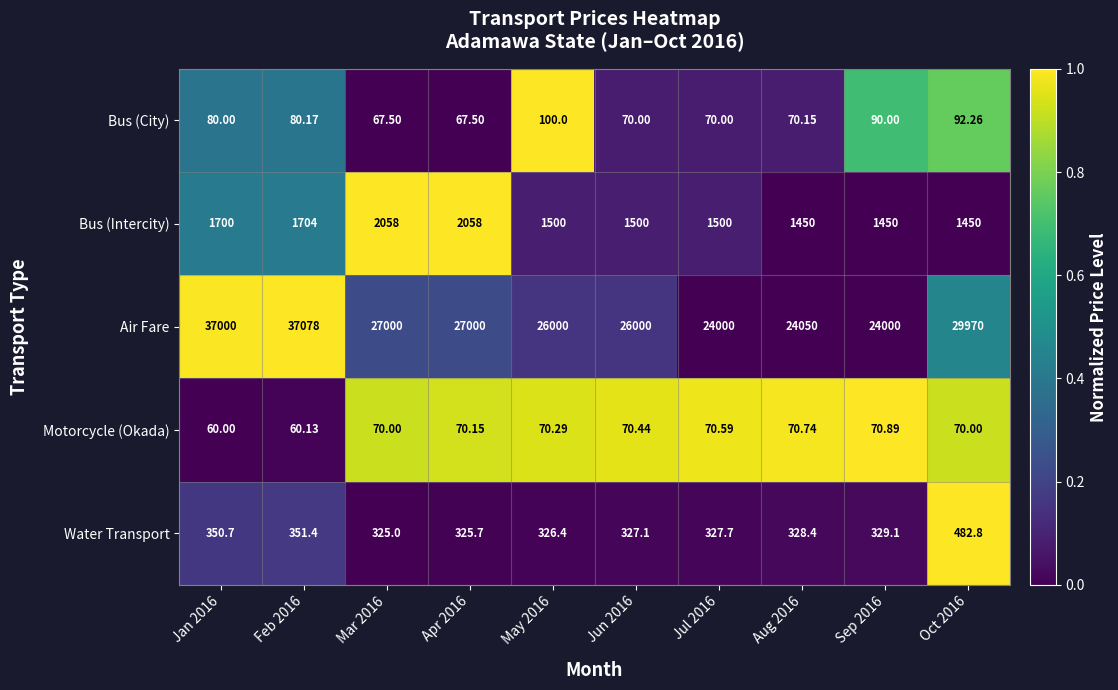

How many data points in Water Transport are less than 328?

5